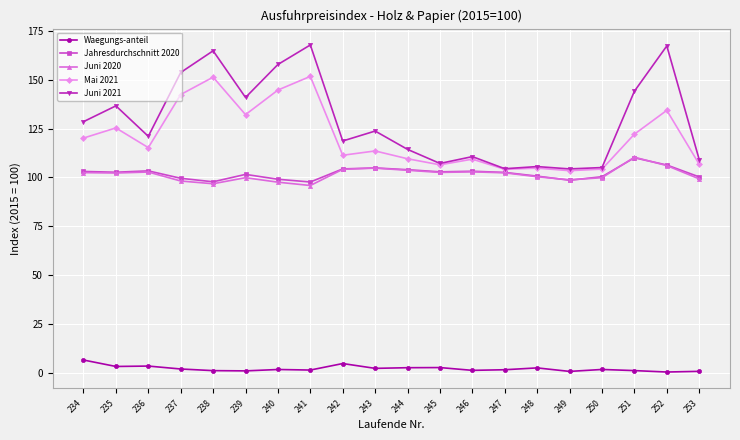

At how many categories does at least one series exceed 57?

20